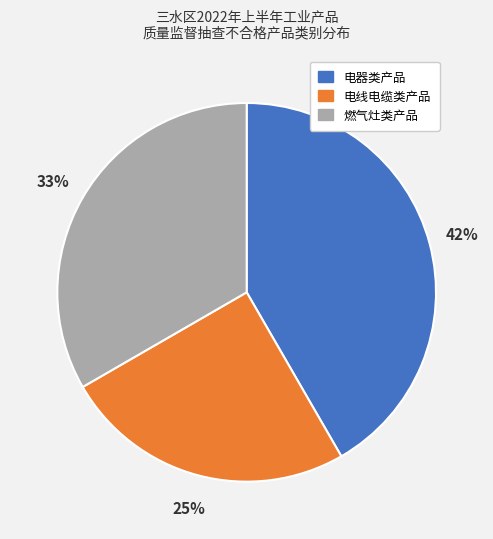

To the nearest percent, what is the difference between the largest and smallest slice percentages?

17%